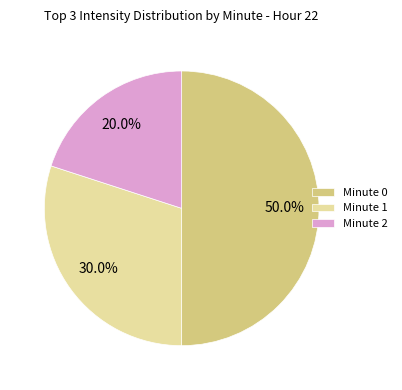

What percentage is the Minute 2 slice, to the nearest percent?

20%